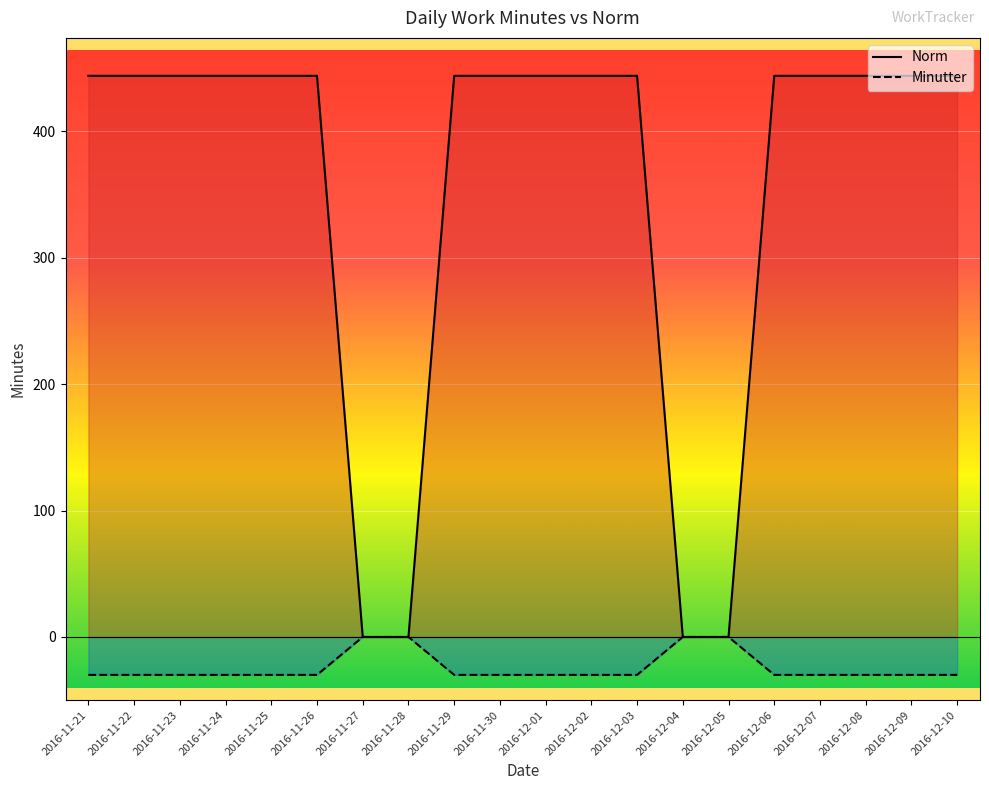

Is this an area chart (filled region under the line)?

No